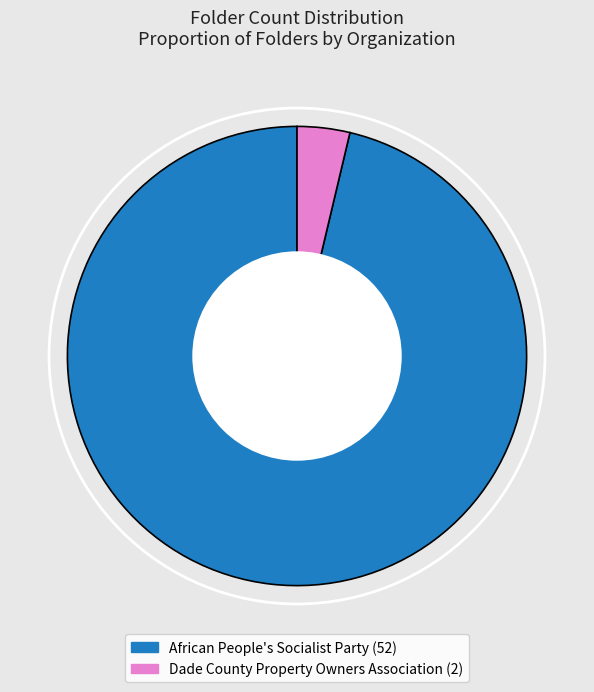

Is it true that African People's Socialist Party is 96% of the pie?

True